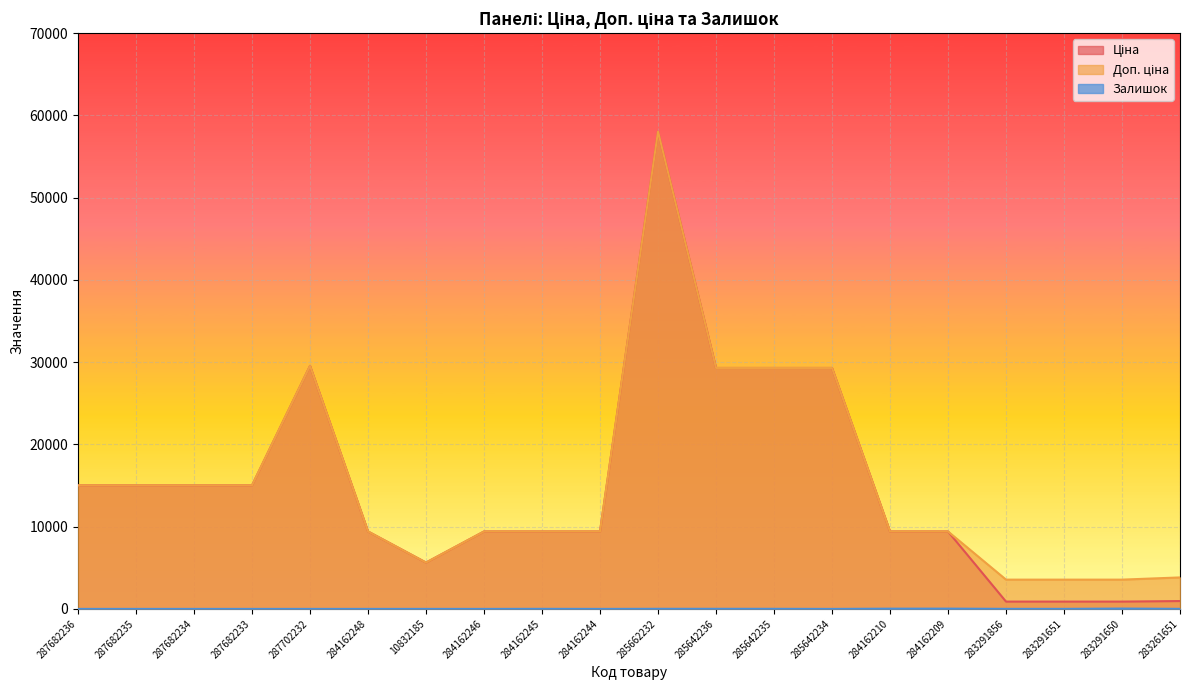

Is it true that Доп. ціна equals 29294.9 at 285642235?

True